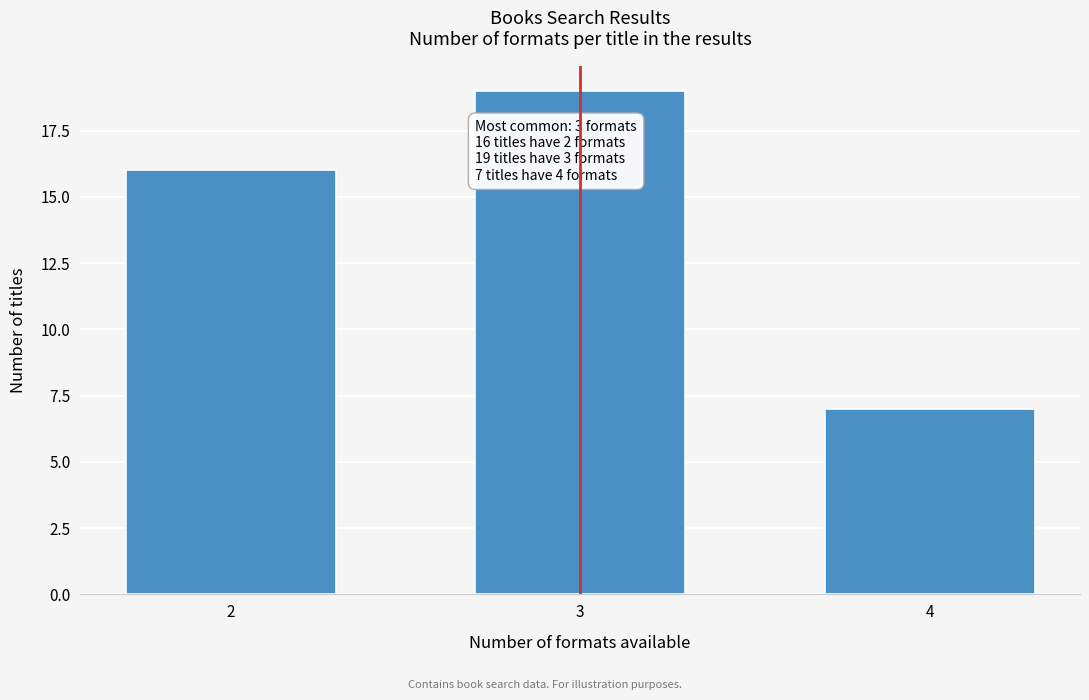

Reading left to right, what are all the values shown in this chart?

2=16	3=19	4=7